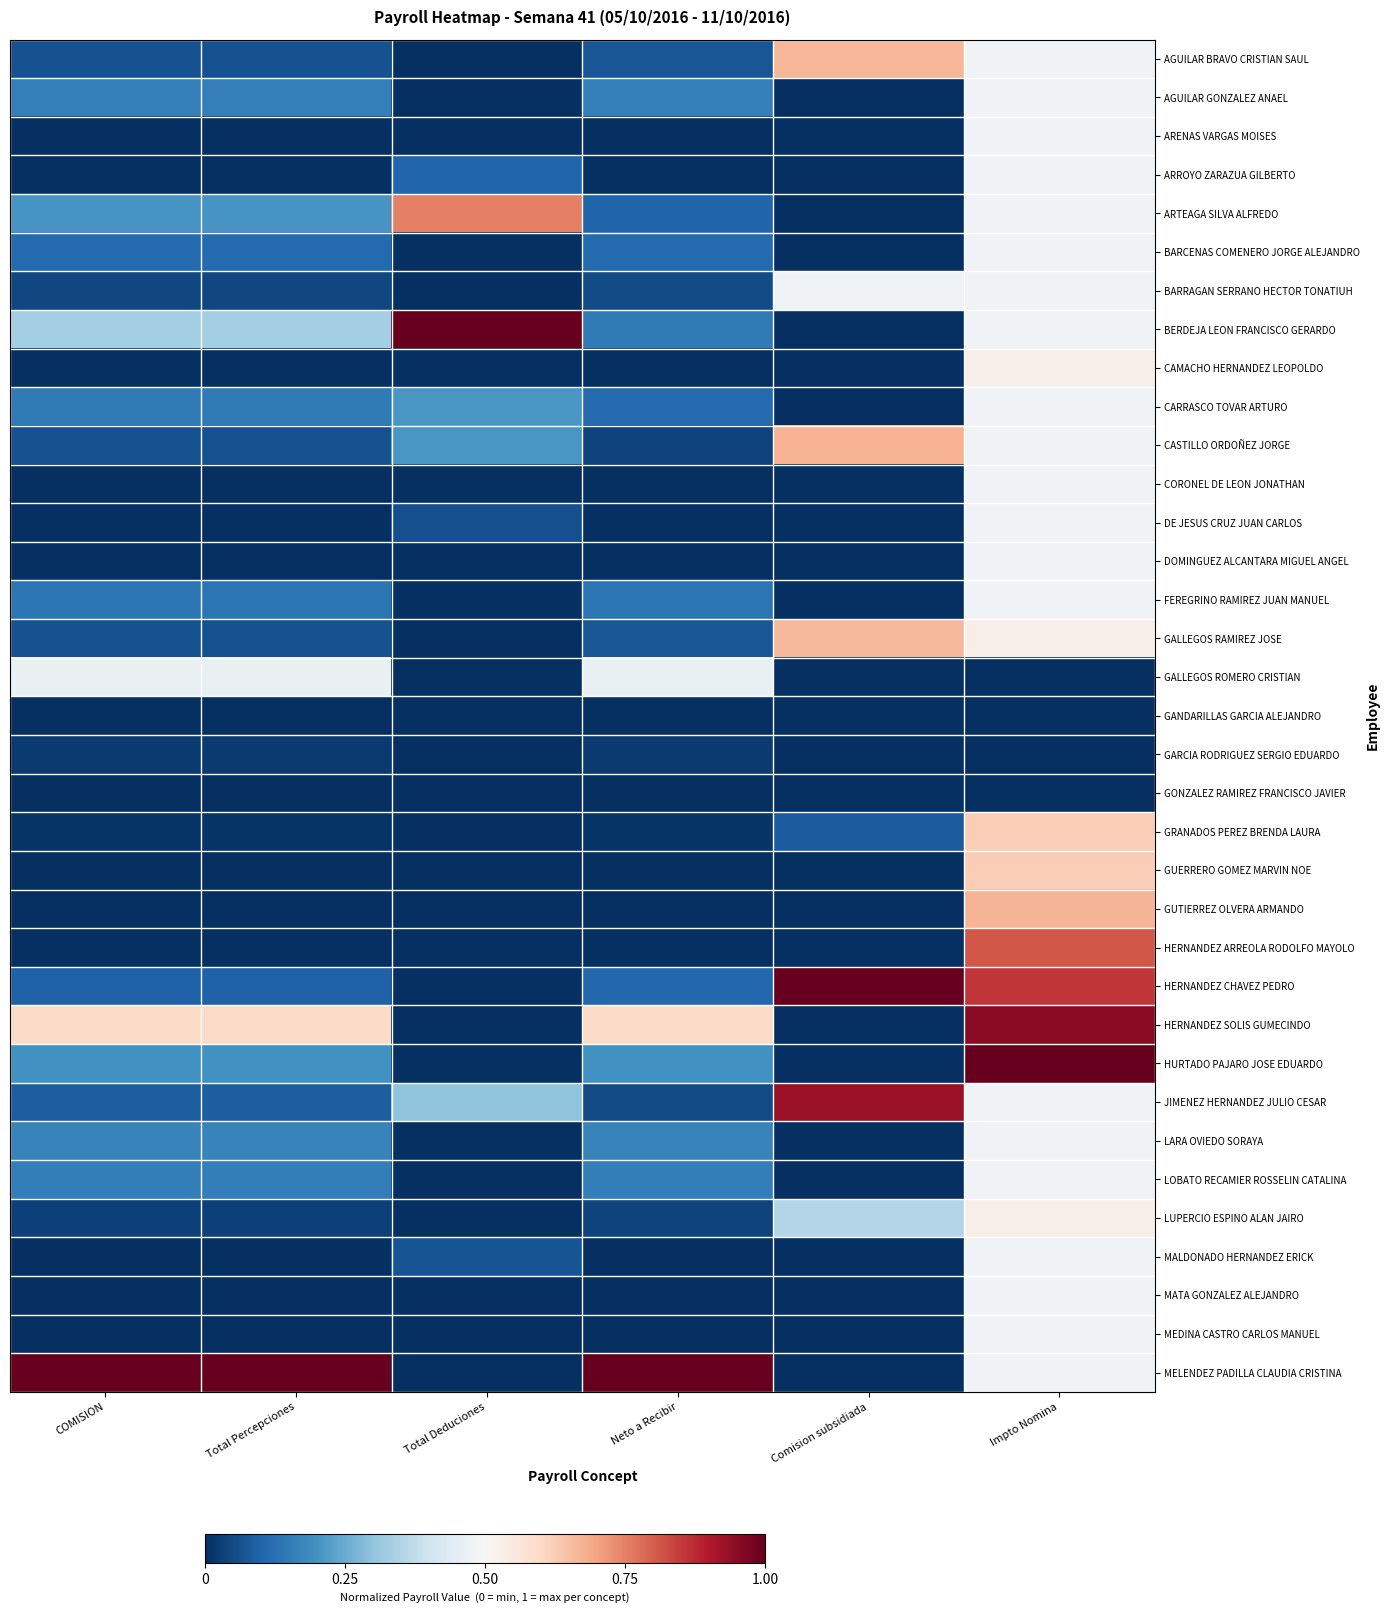

How many categories are shown in the chart?

6